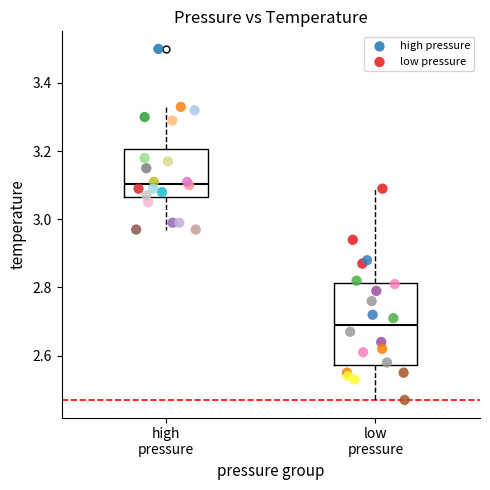

Which series contains the highest Y value?

high pressure